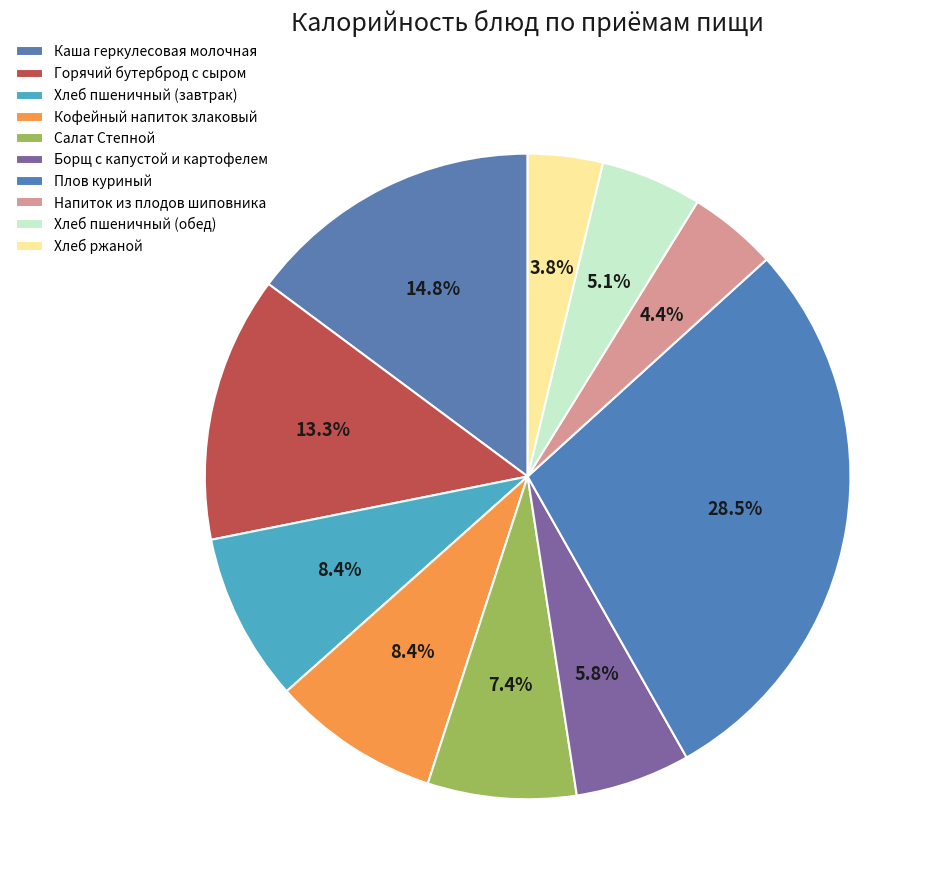

Count the number of slices in the pie.

10